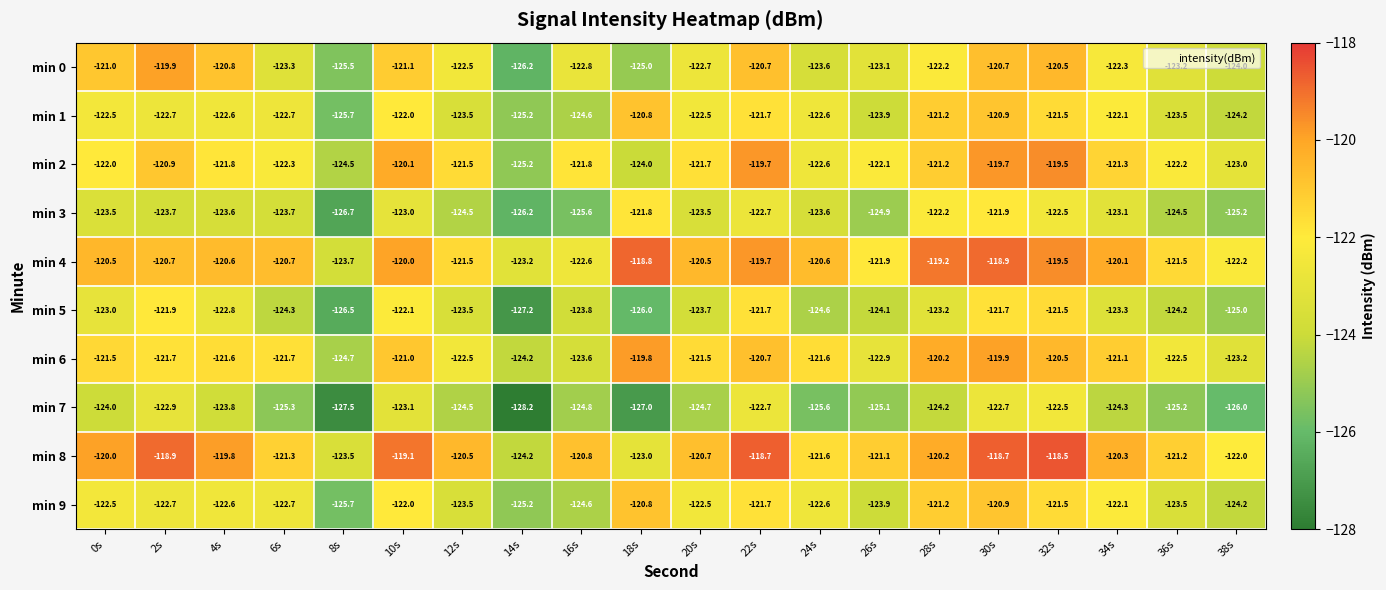

What is the spread (max minus min) of values at 14s?

5.0